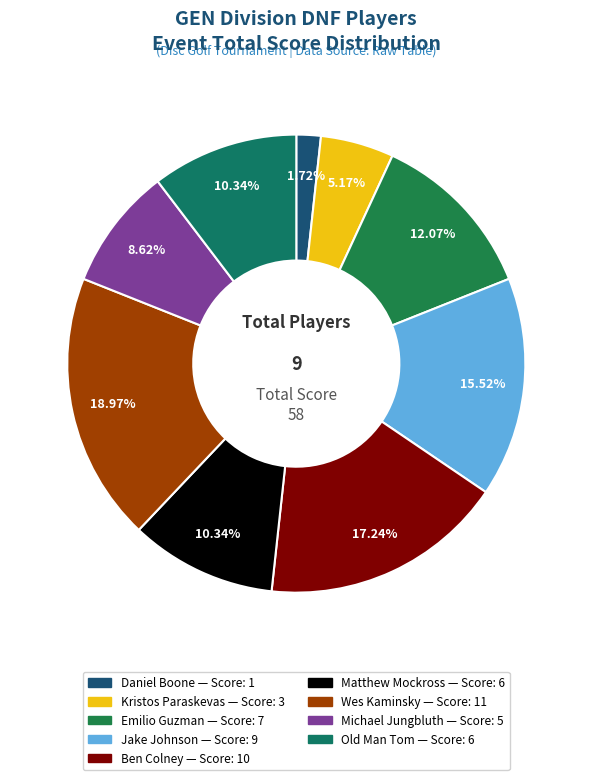

What percentage is the Emilio Guzman slice, to the nearest percent?

12%